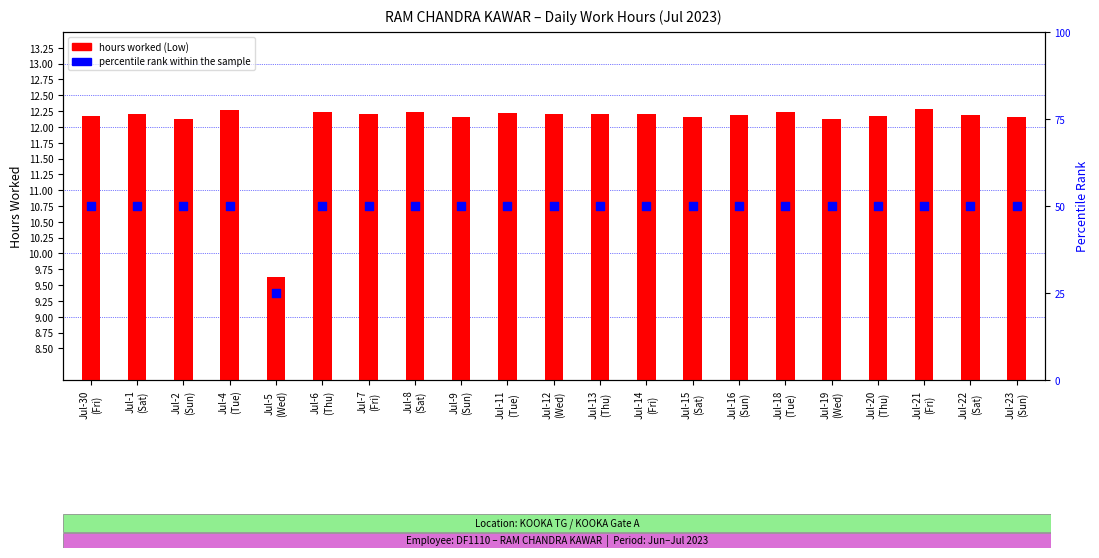

Which series has the largest total across all categories?

percentile rank within the sample